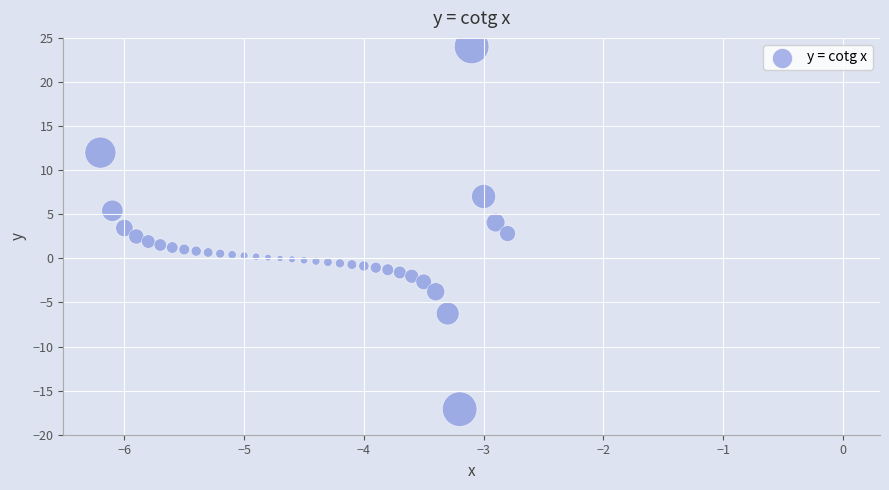

What is the range of Y values (max minus min)?

41.1